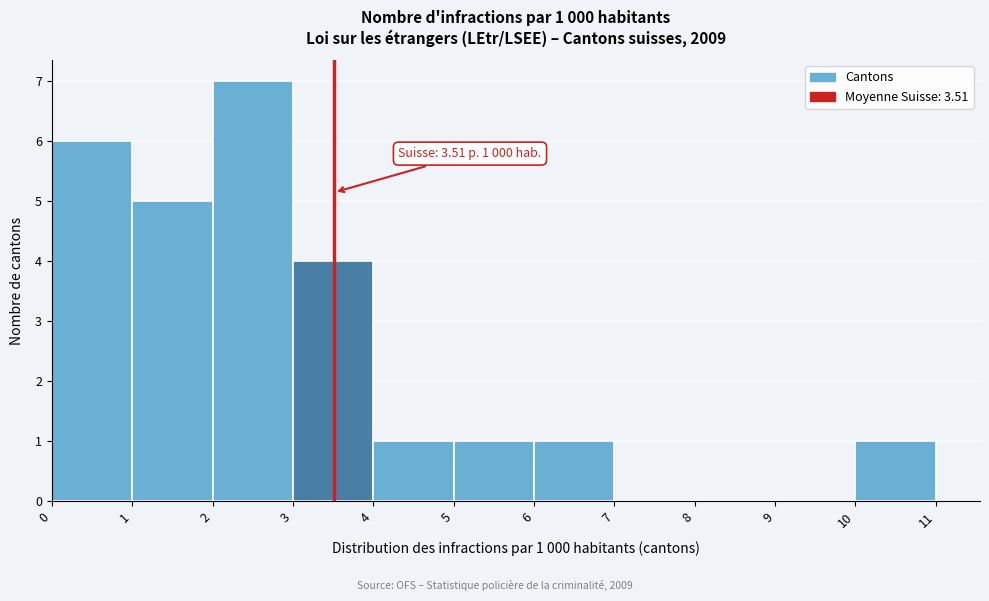

Over which range of the x-axis is the bar tallest?

2 to 3